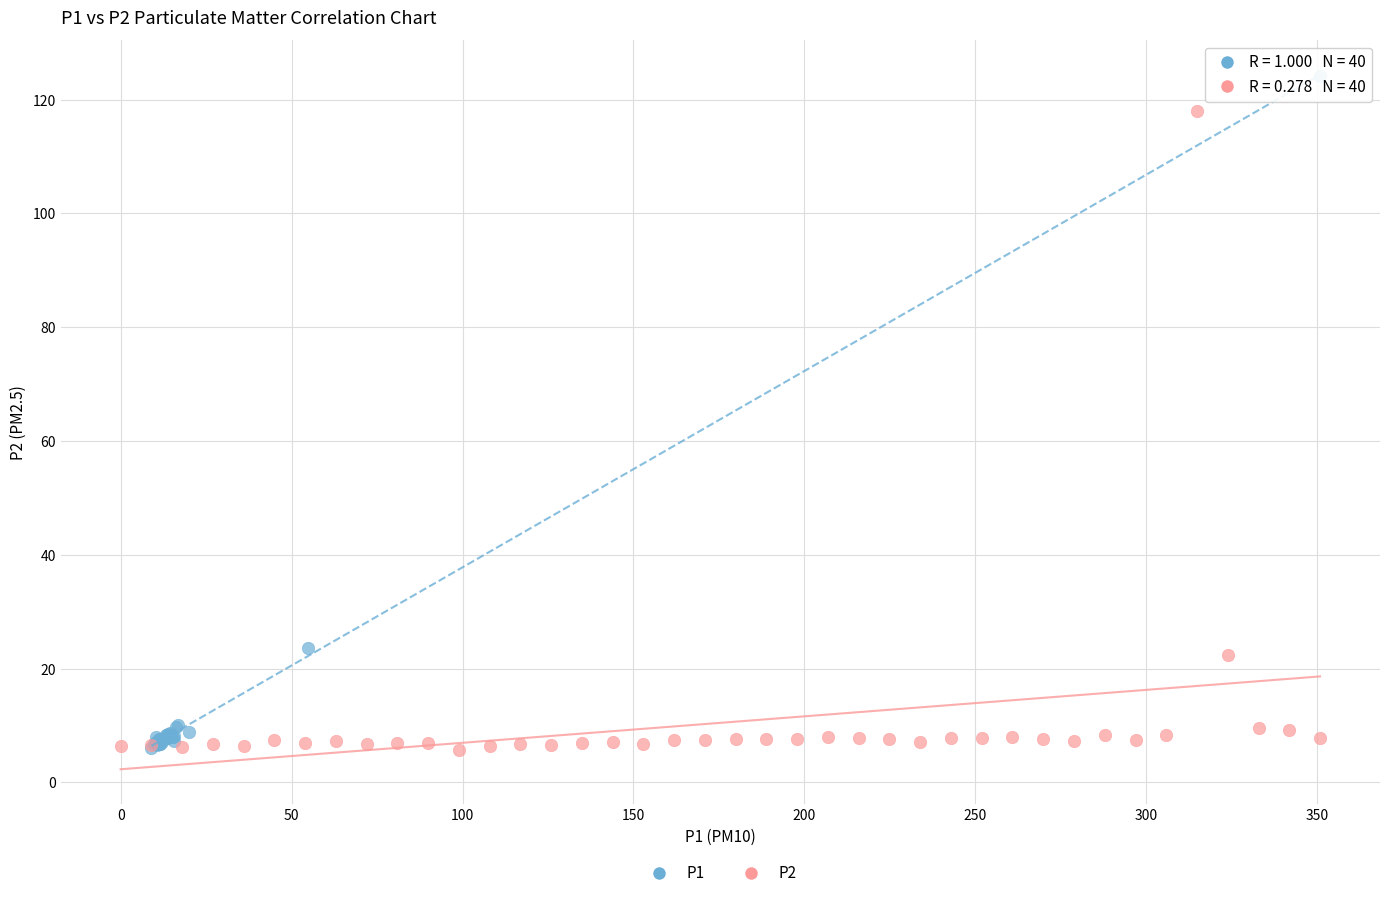

Which series reaches the maximum Y coordinate?

P1